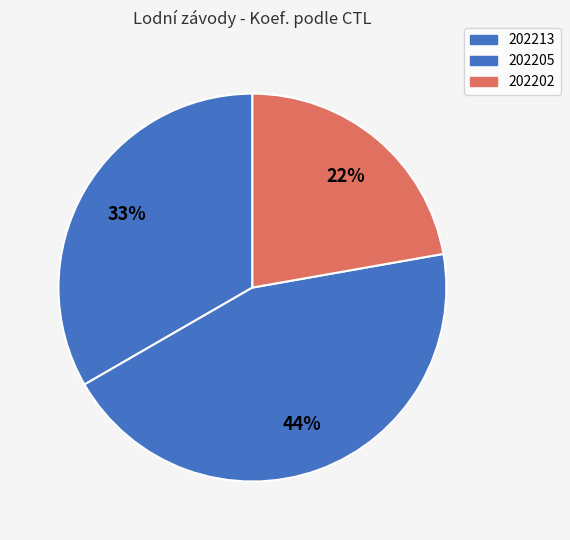

Rank the categories by value from highest to lowest.

202205, 202213, 202202